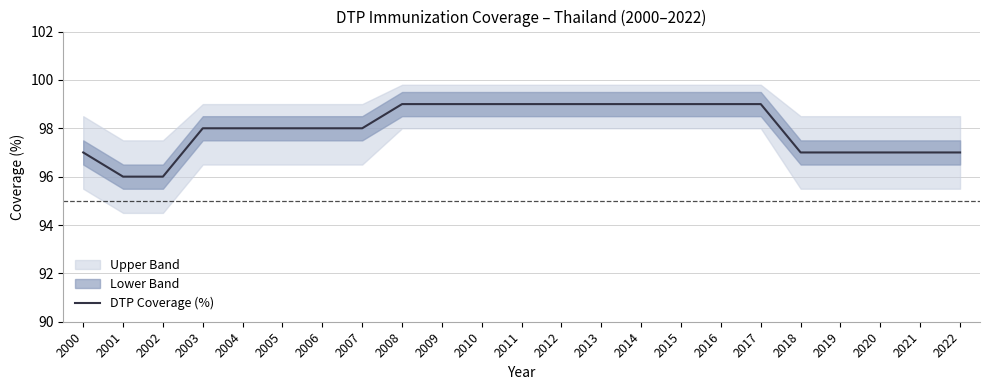

Is it true that the value at 2012 is 99?

True